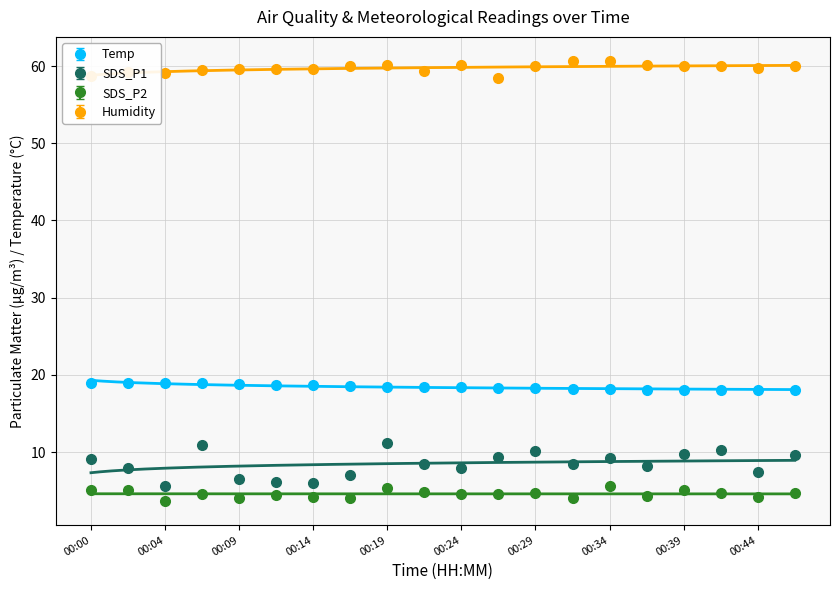

The Humidity series shows 15.9 at 00:24. True or false?

False